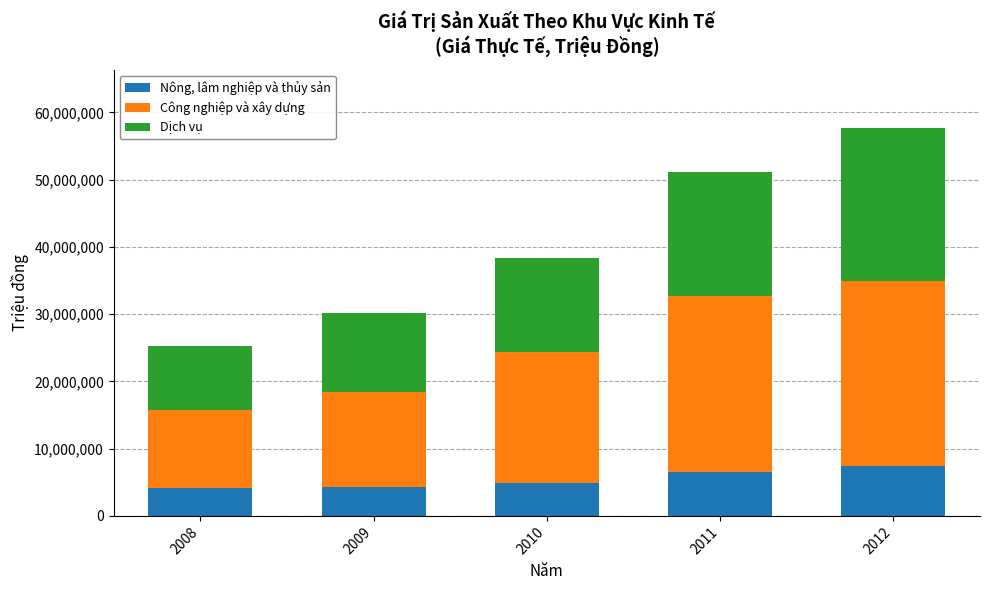

What is the sum of the Nông, lâm nghiệp và thủy sản values at 2008 and 2011?

10775728